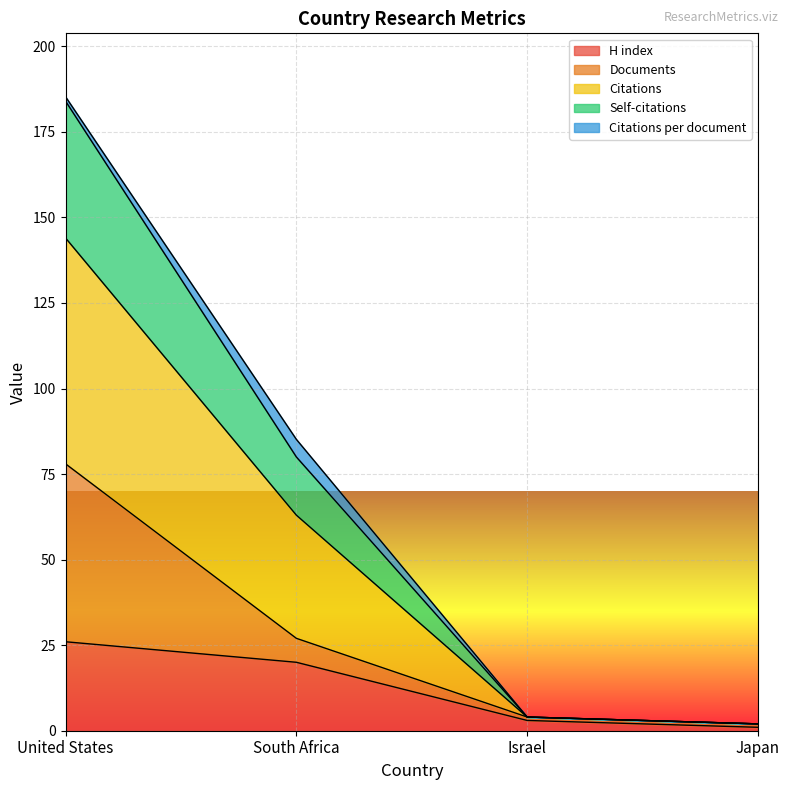

Which category has the highest value across all series?

United States